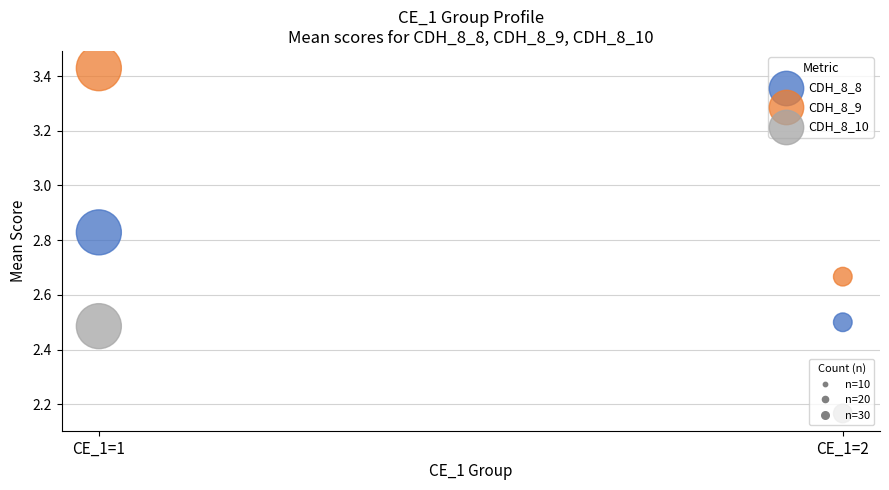

Is the value of CDH_8_8 at CE_1=2 greater than the value of CDH_8_9 at CE_1=2?

No